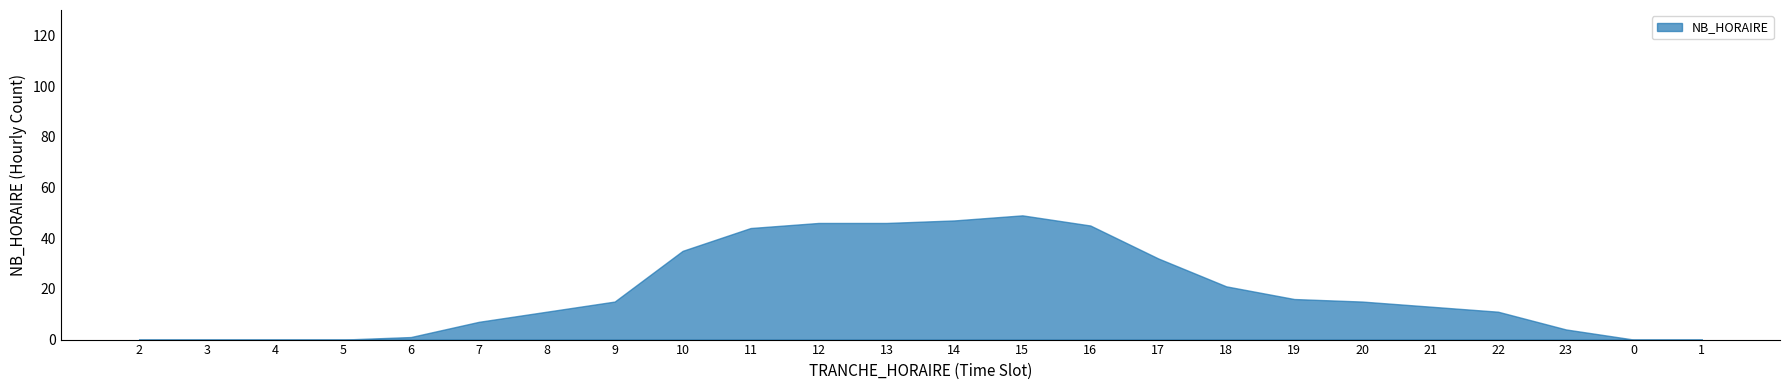

Is it true that the value at 23 is 4?

True